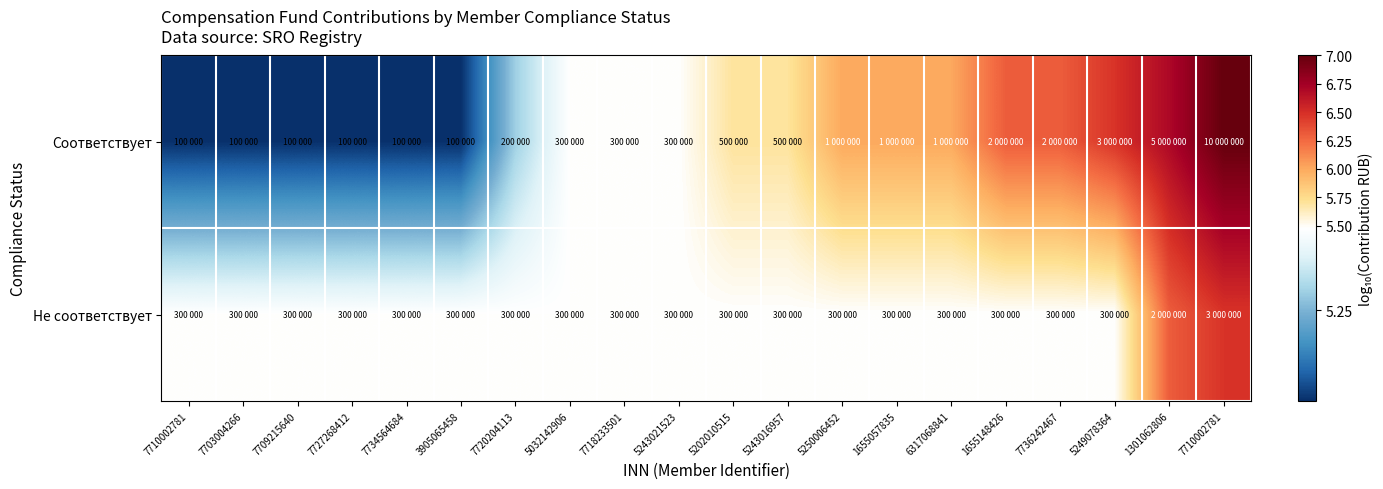

What is the minimum value shown in the chart?

5.0